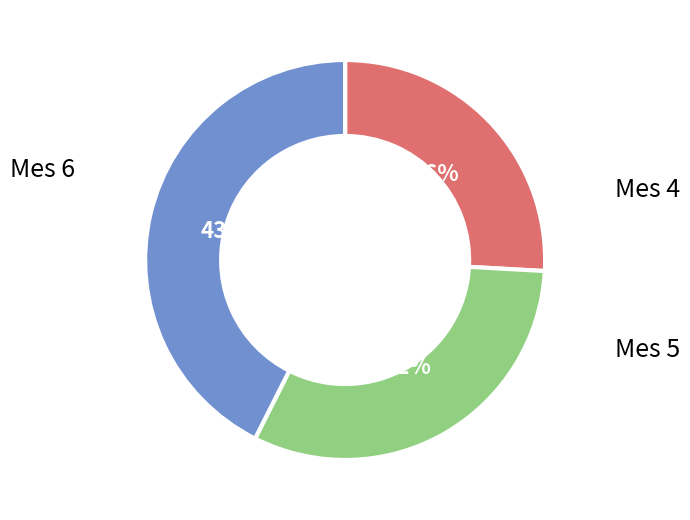

How many segments does this pie chart have?

3